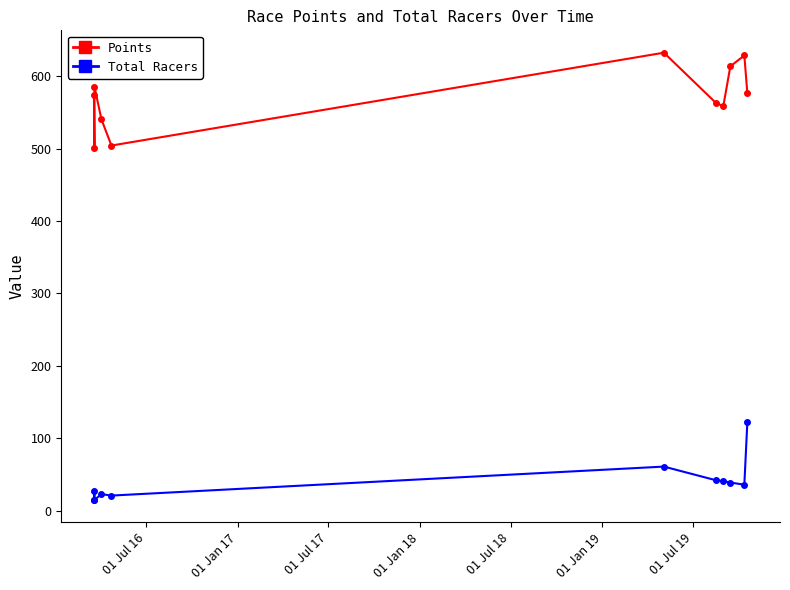

In Total Racers, how many points are lower than both neighbors (excluding endpoints)?

3